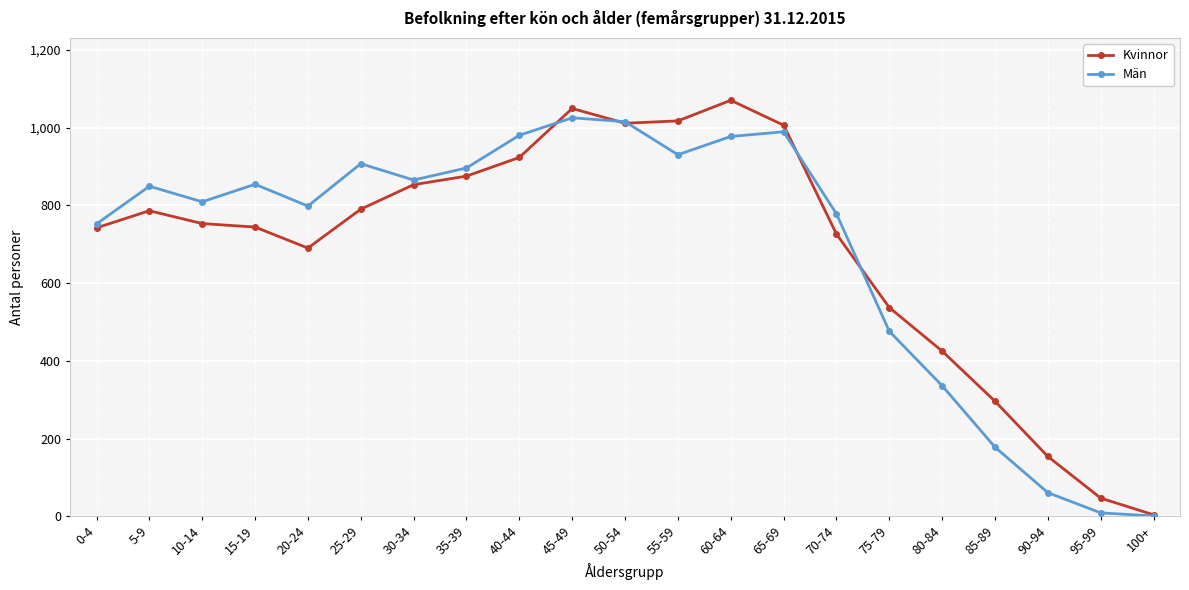

True or false: Kvinnor has more than 0 interior local peaks.

True